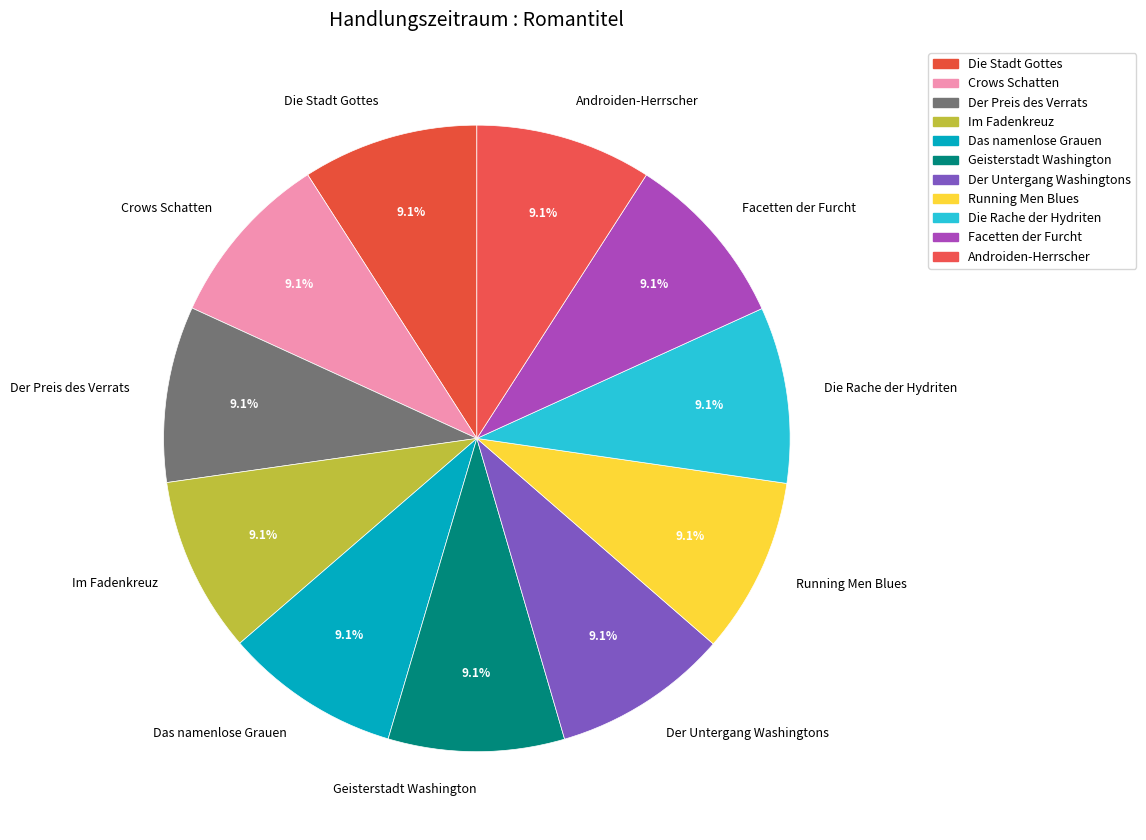

Count the number of slices in the pie.

11